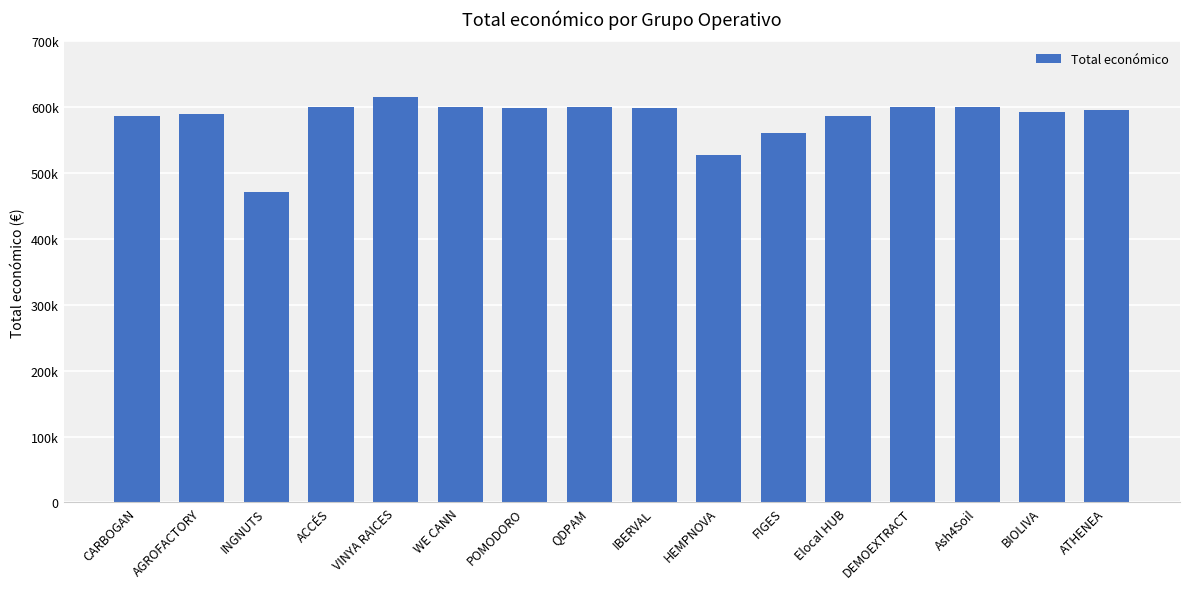

Approximately how many times larger is the value at QDPAM compared to BIOLIVA?

1.0